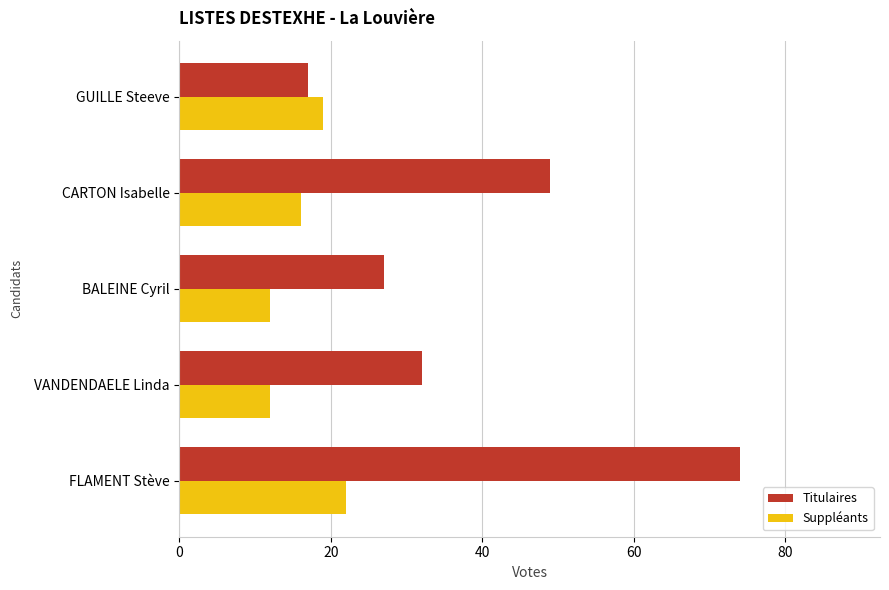

The Titulaires series shows 28 at GUILLE Steeve. True or false?

False